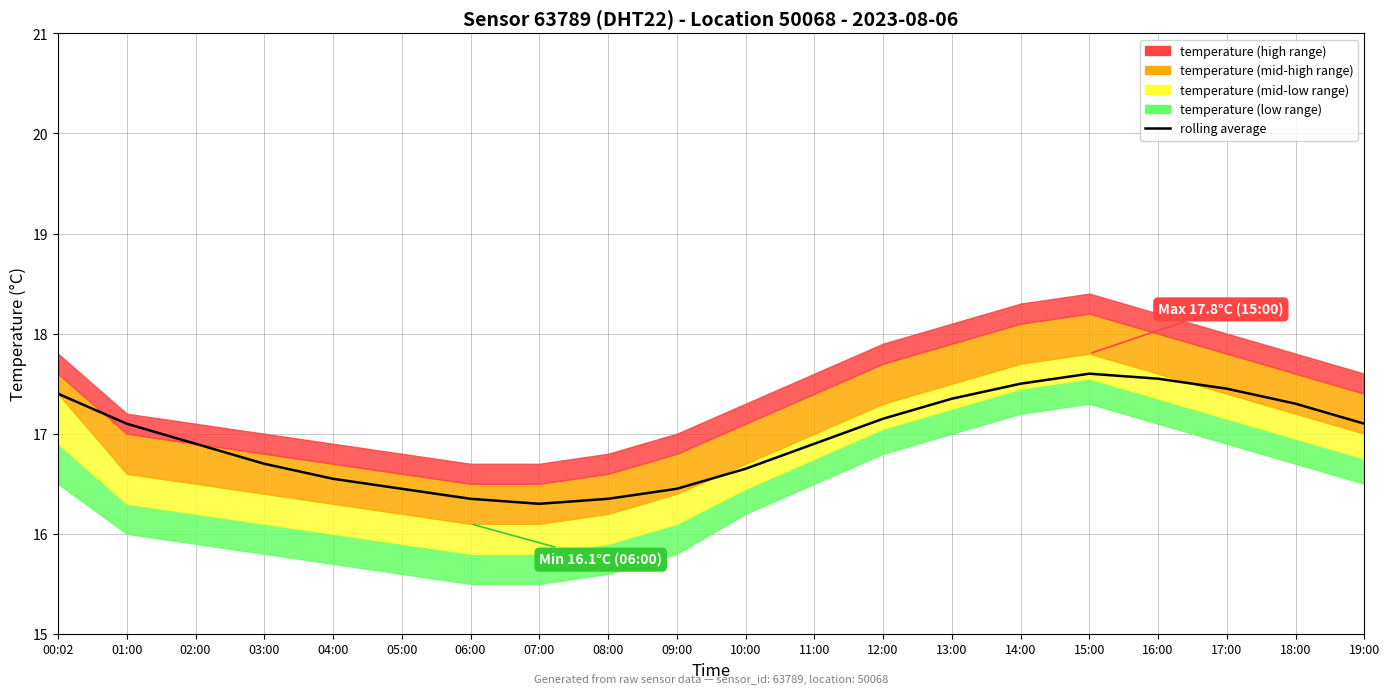

Rank the categories by value from lowest to highest.

07:00, 06:00, 08:00, 05:00, 09:00, 04:00, 10:00, 03:00, 02:00, 11:00, 01:00, 19:00, 12:00, 18:00, 13:00, 00:02, 17:00, 14:00, 16:00, 15:00